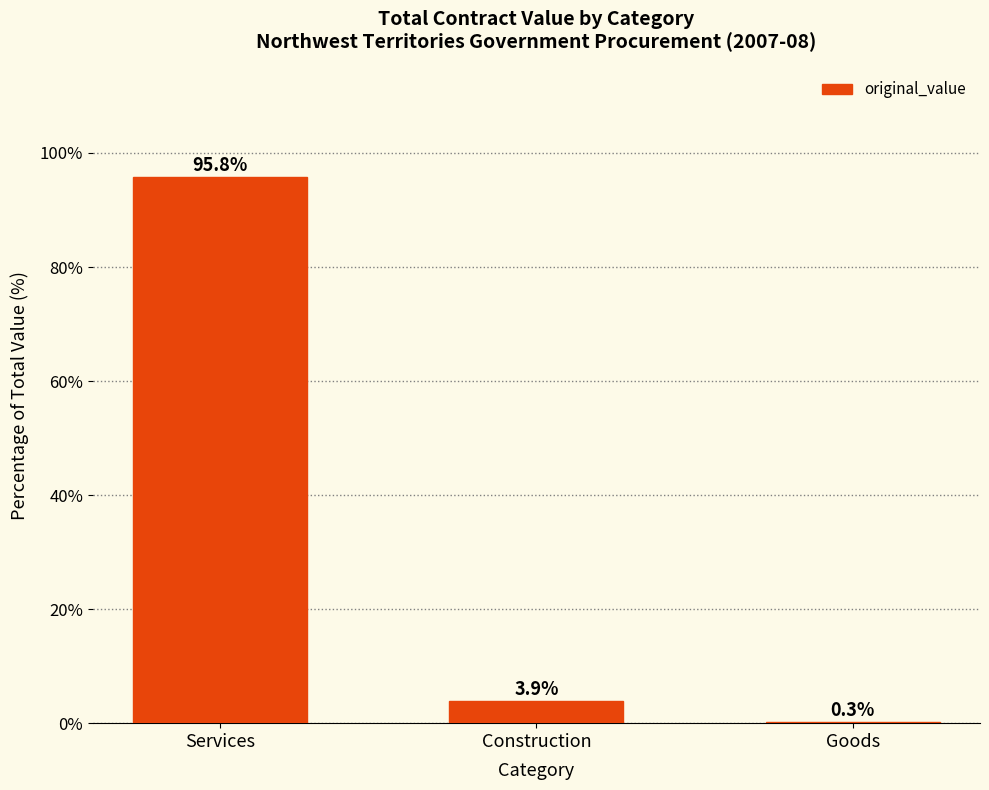

What is the sum of all values?

100.0